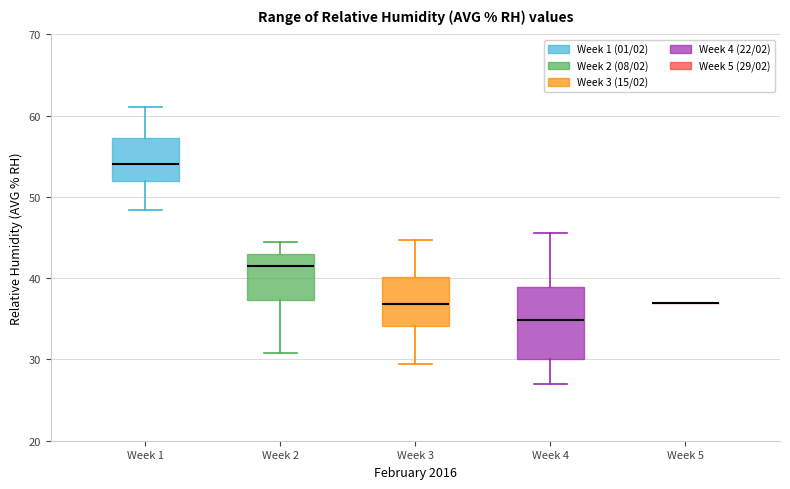

Comparing the boxes themselves (not the whiskers), which one is the tallest?

Week 4